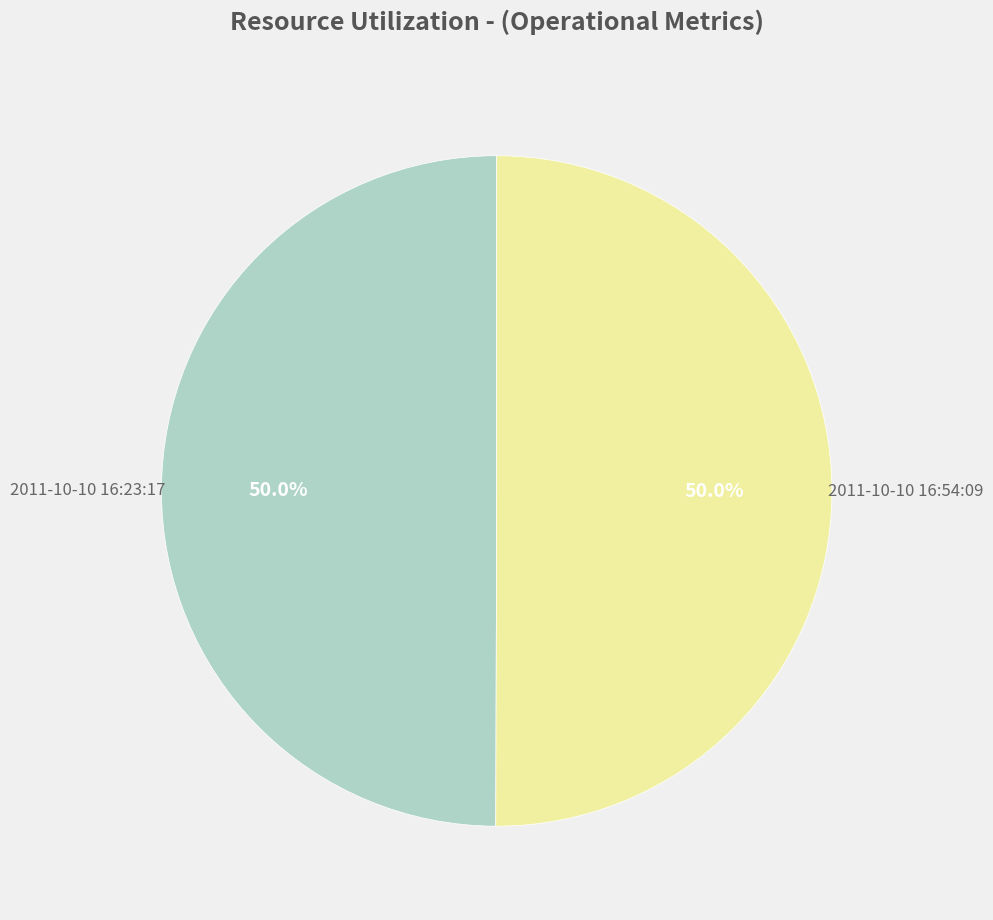

What percentage do 2011-10-10 16:54:09 and 2011-10-10 16:23:17 together represent?

100.0%